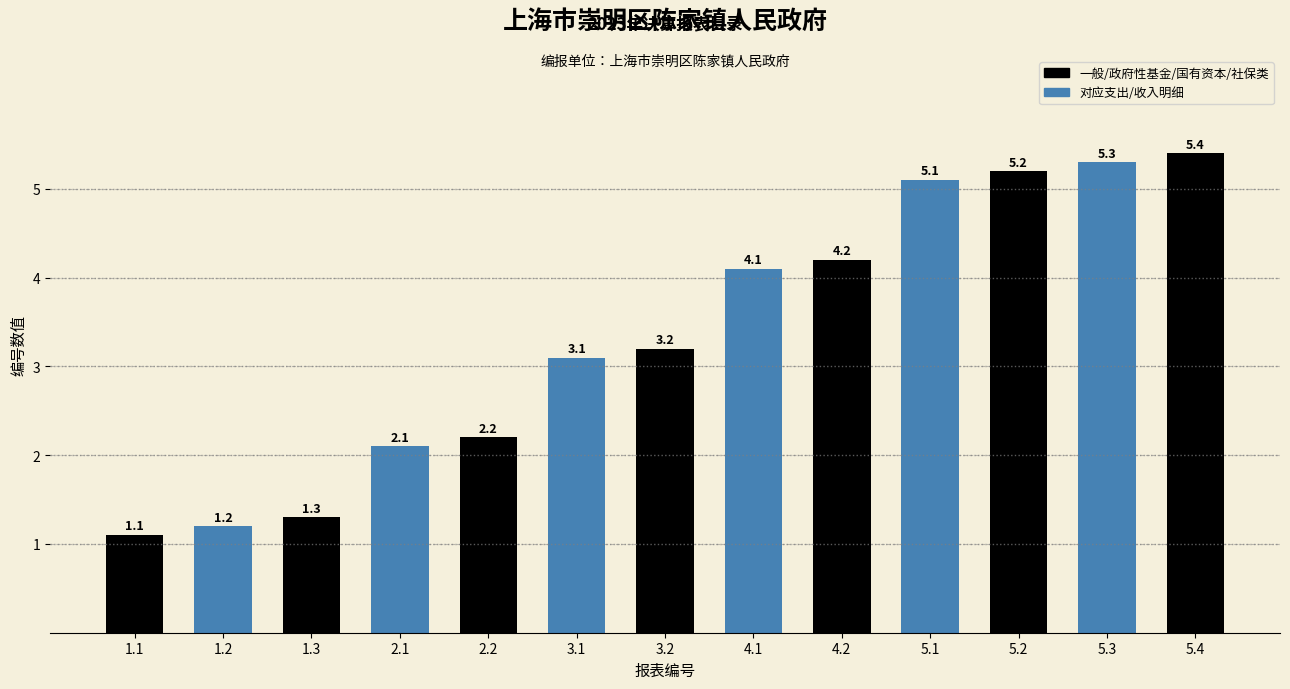

List the labels in order of value, largest first.

5.4, 5.3, 5.2, 5.1, 4.2, 4.1, 3.2, 3.1, 2.2, 2.1, 1.3, 1.2, 1.1